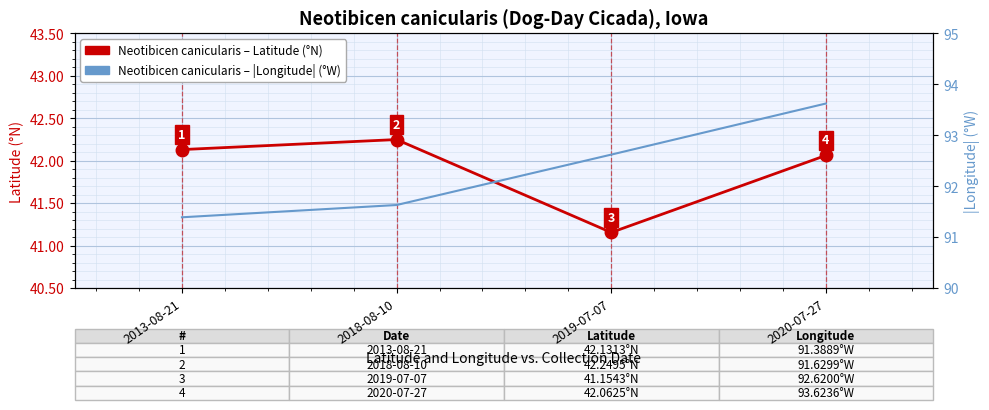

Which label corresponds to the largest value in the chart?

2020-07-27